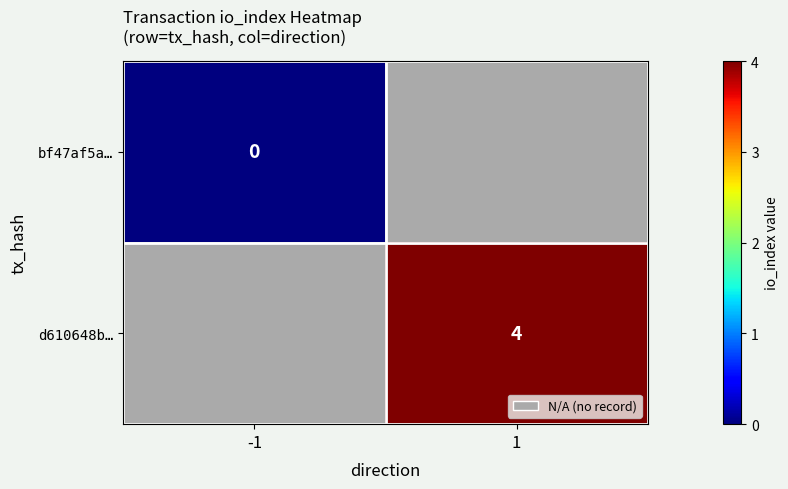

Count the number of data series in this chart.

2